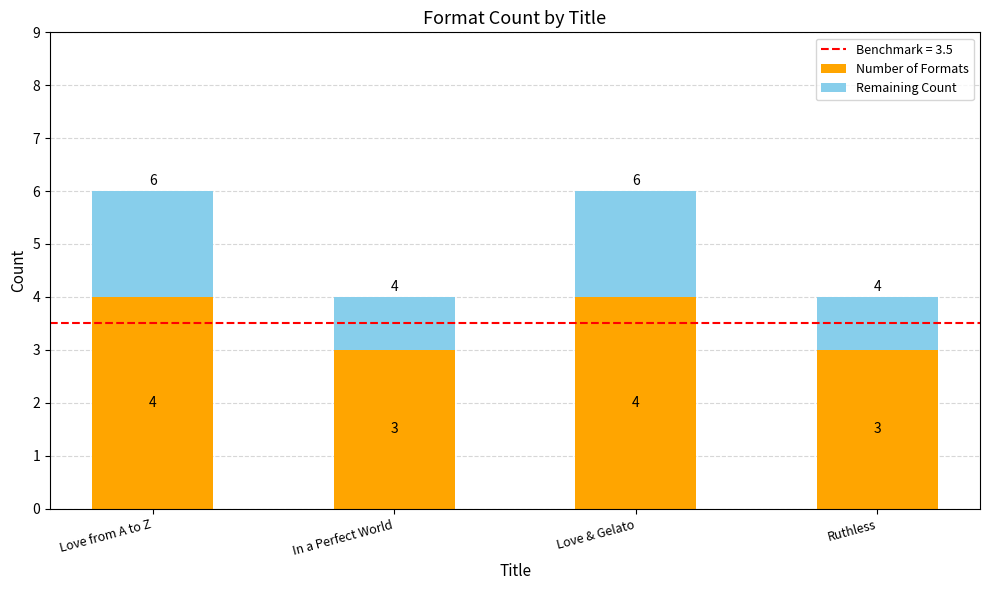

What is the total value across all series at Love & Gelato?

6